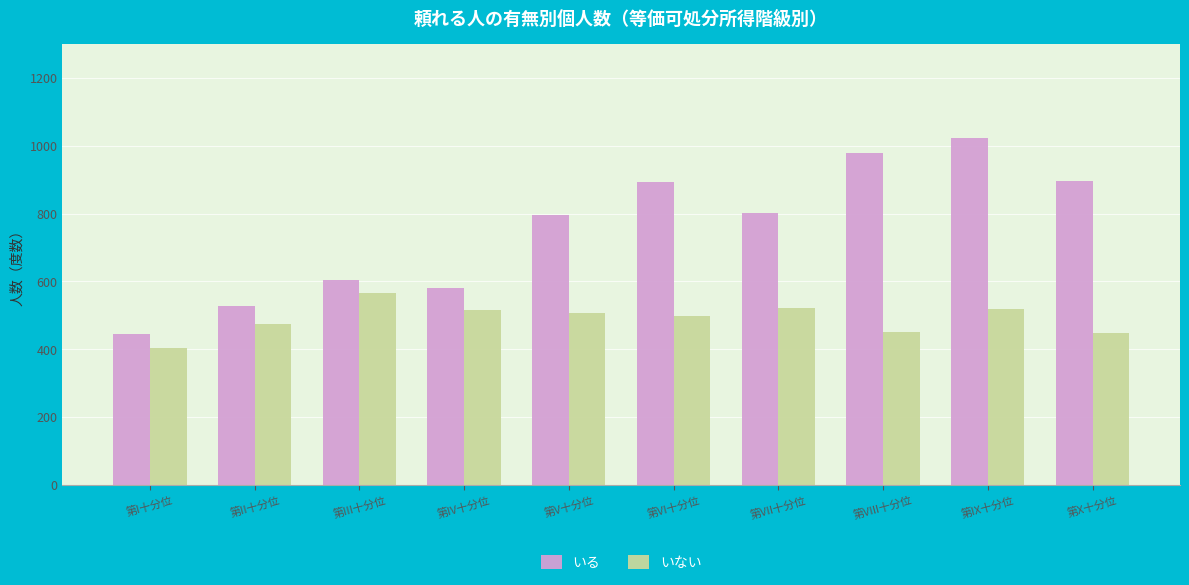

What is the approximate value of いない at 第VI十分位, to the nearest 10?

500